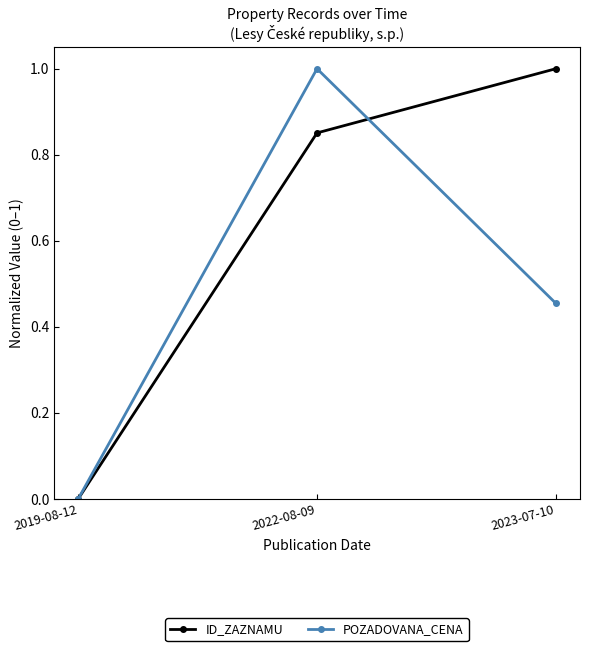

Count the POZADOVANA_CENA values in the range 0 to 1.

3